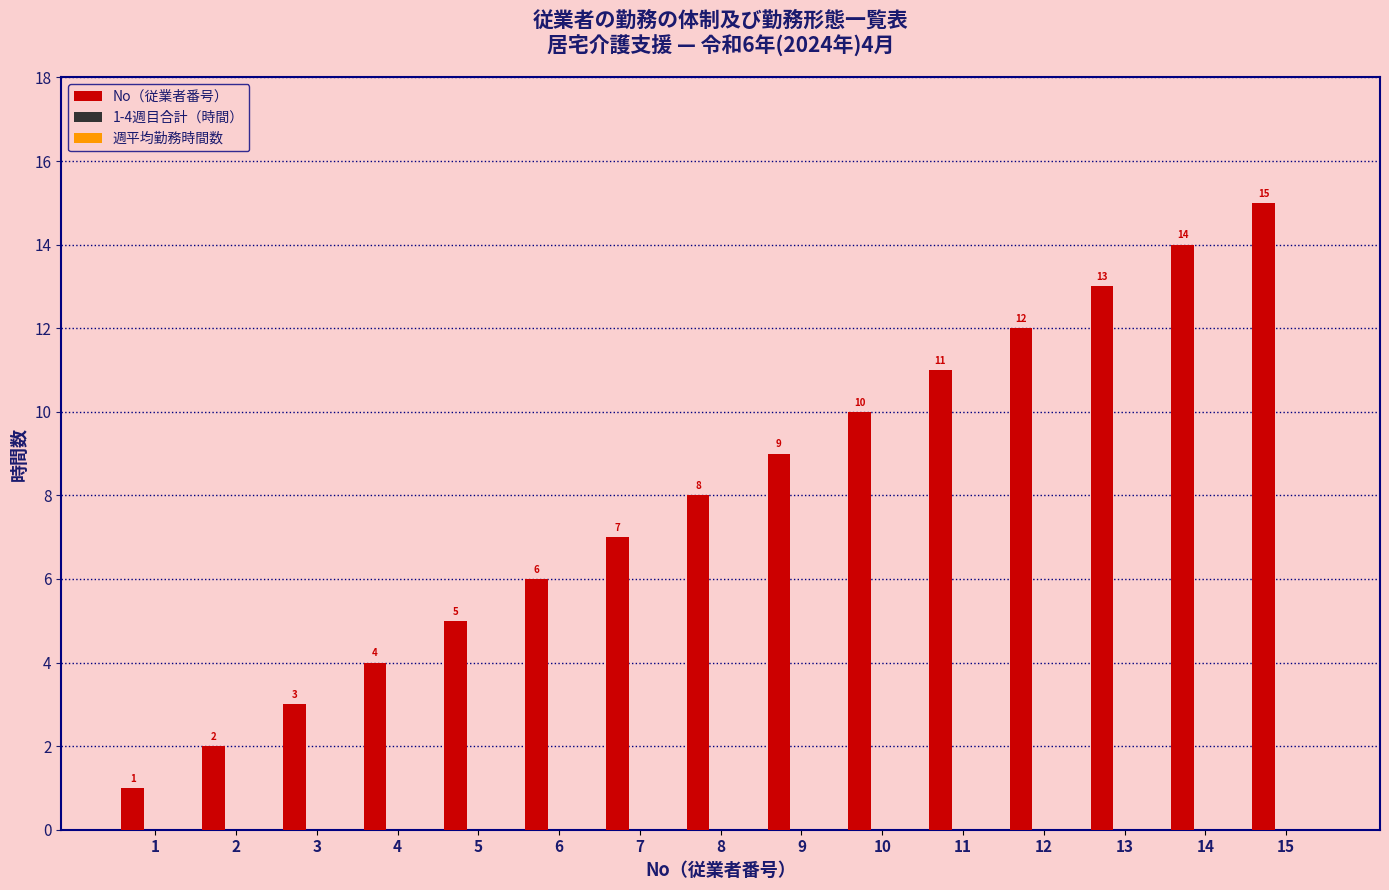

What is the value of the 4th bar from the left?

4